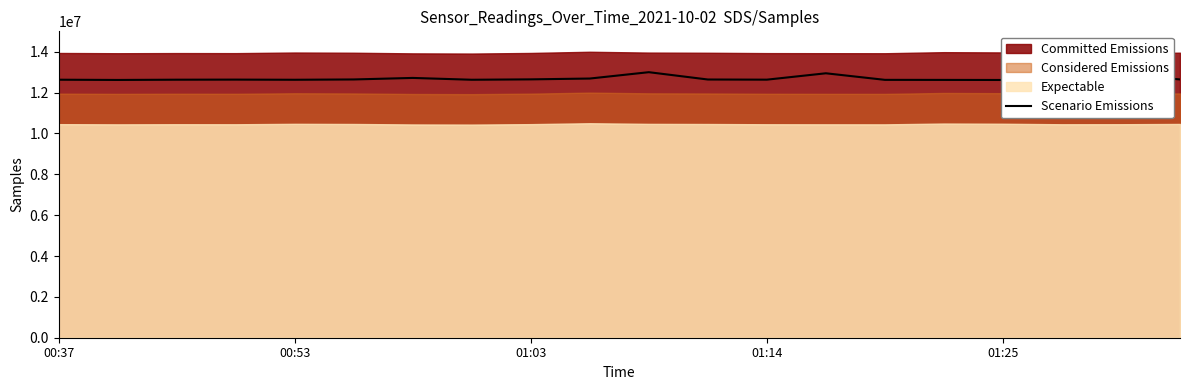

What is the sum of all values?

253930959.9